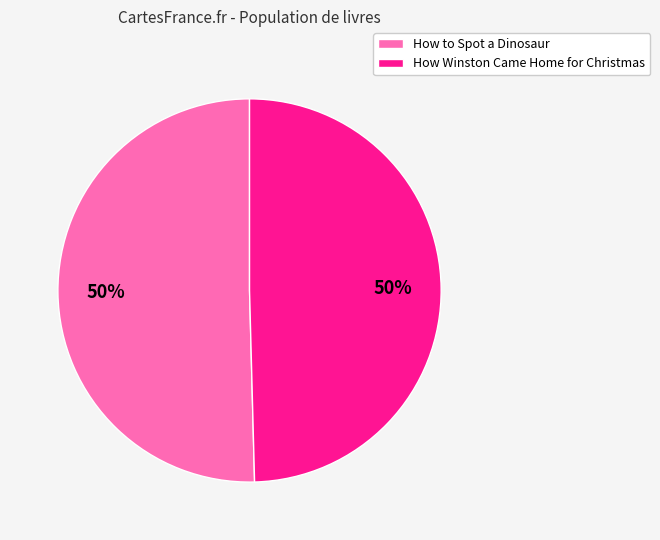

Is it true that How Winston Came Home for Christmas is 50% of the pie?

True